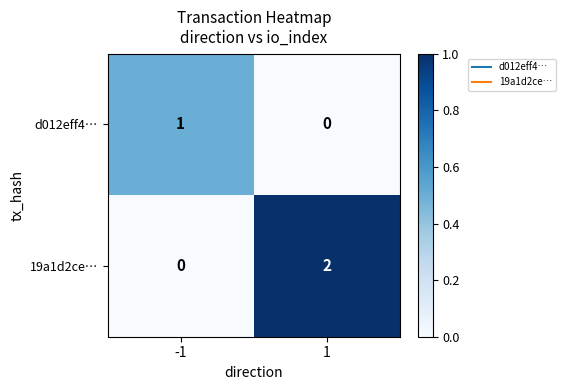

Which series has the widest spread of values?

19a1d2ce…